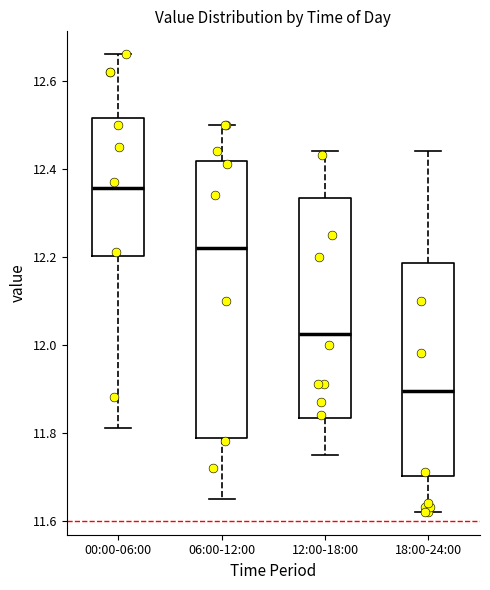

Comparing the boxes themselves (not the whiskers), which one is the tallest?

06:00-12:00